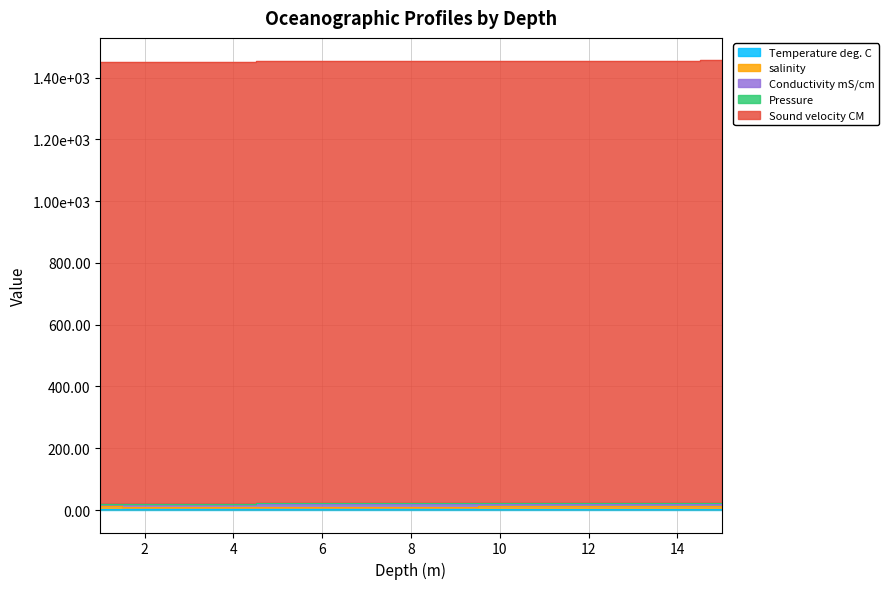

At which label is Temperature deg. C closest to 3?

7.0